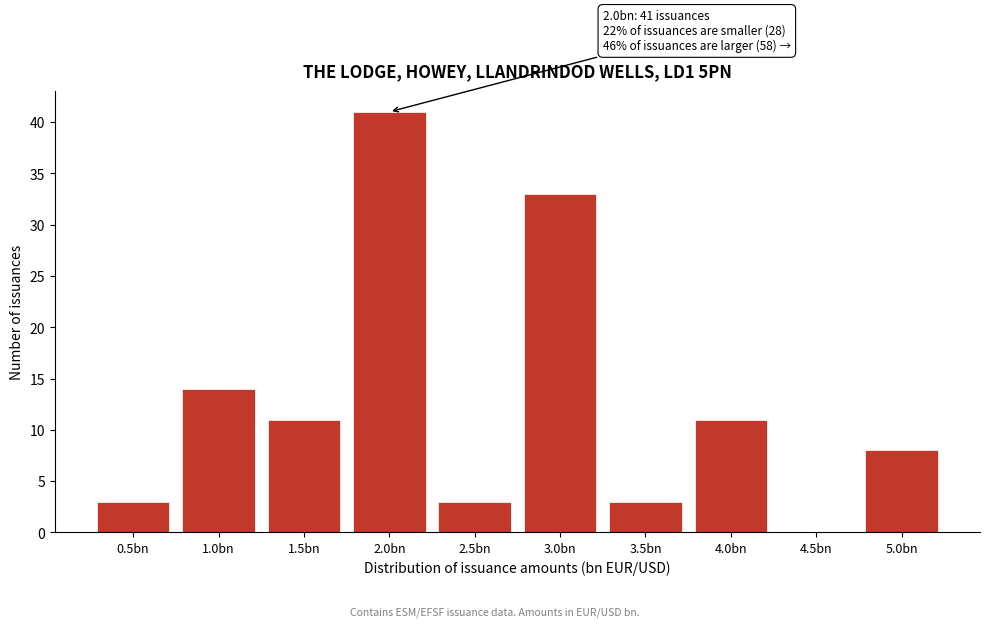

Reading left to right, transcribe all the data shown in this chart.

0.5bn=3	1.0bn=14	1.5bn=11	2.0bn=41	2.5bn=3	3.0bn=33	3.5bn=3	4.0bn=11	4.5bn=0	5.0bn=8